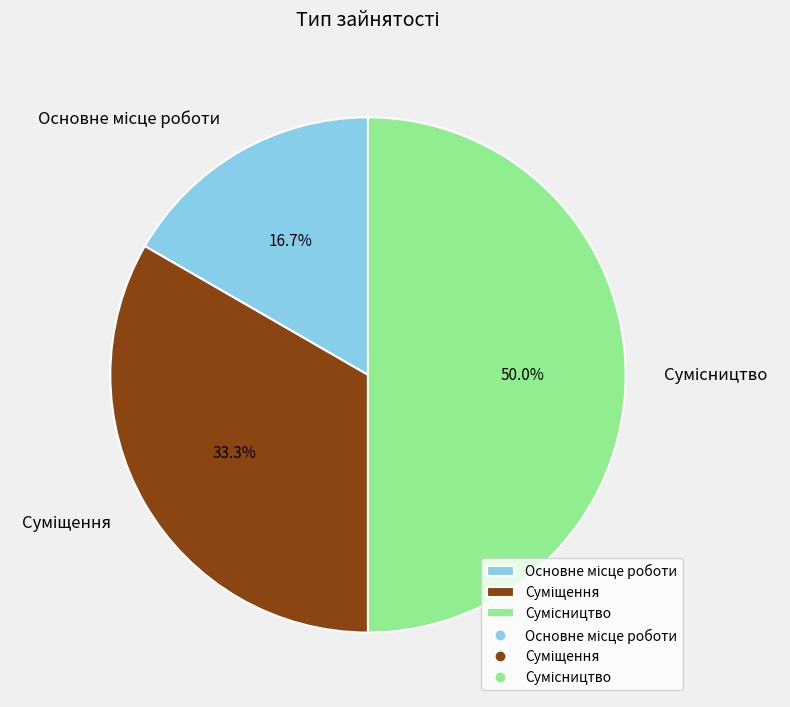

How many segments does this pie chart have?

3